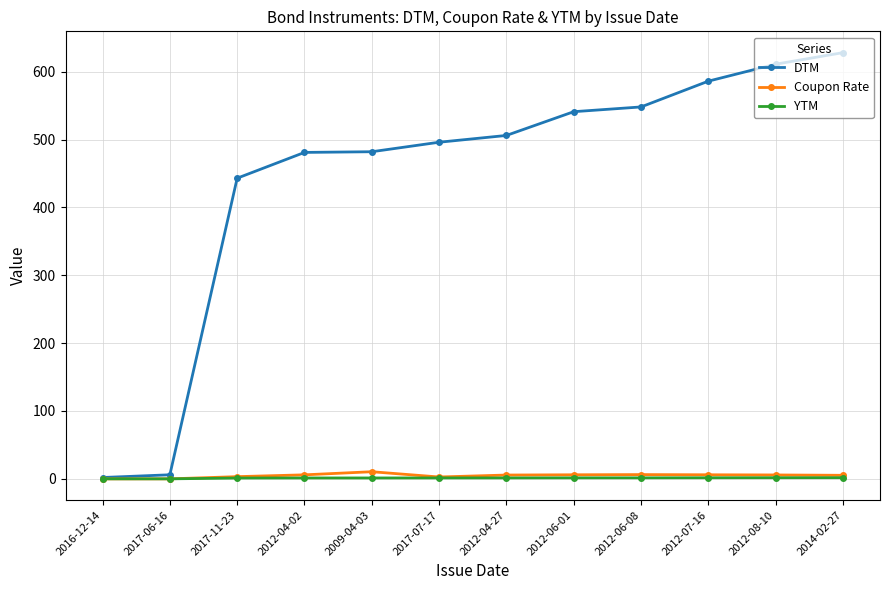

What is the highest value of the DTM series?

628.0